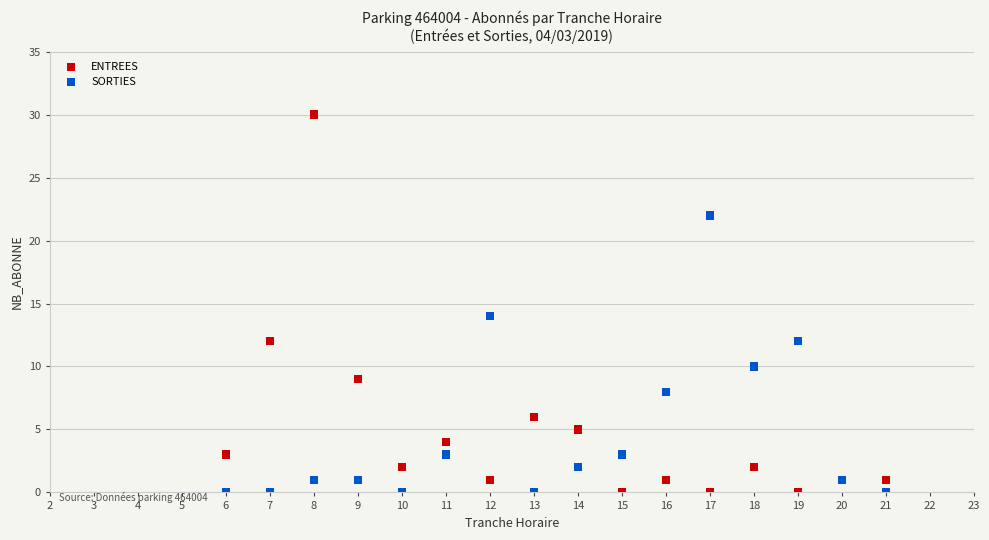

Which series has the largest Y range (max minus min)?

ENTREES